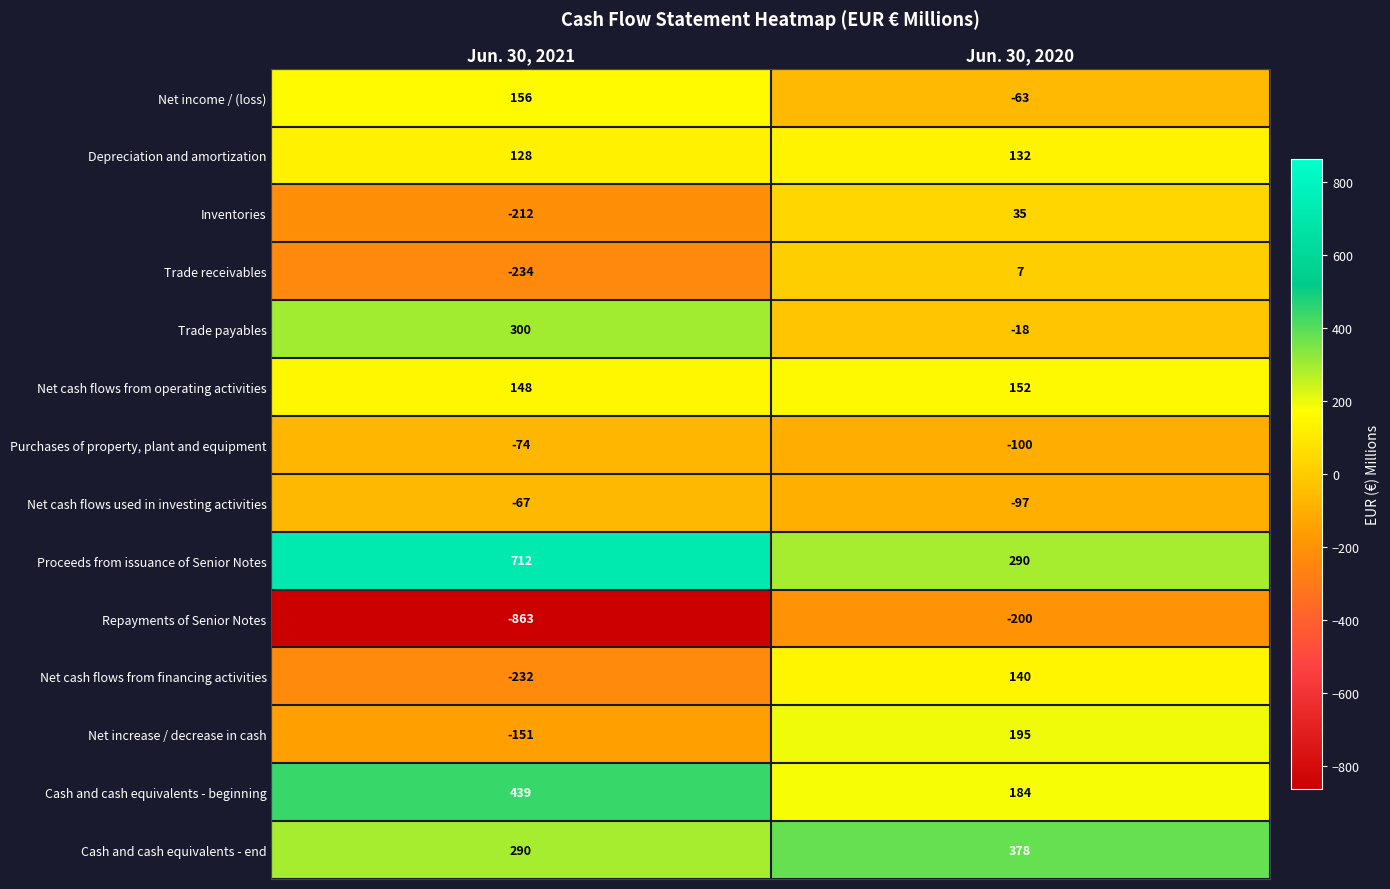

At which category does the chart reach its minimum across all series?

Jun. 30, 2021